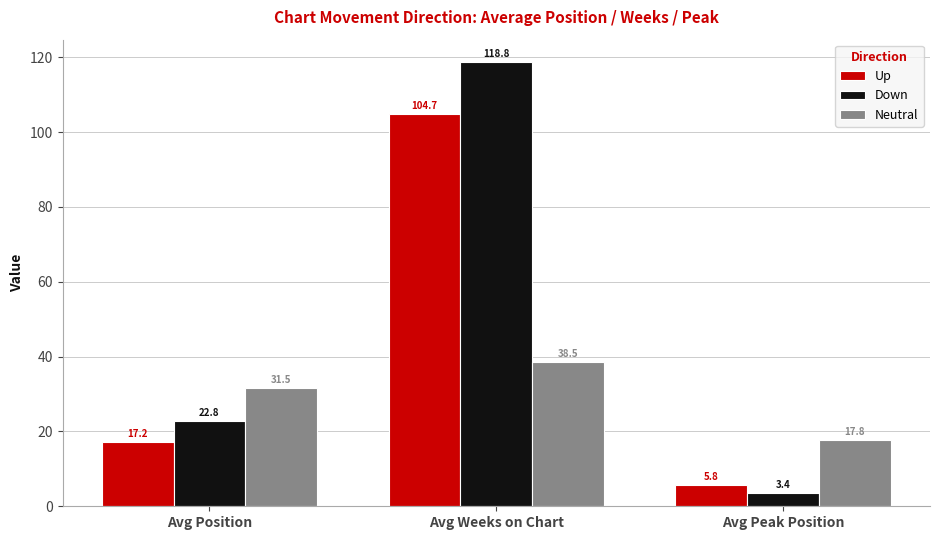

Are the bars grouped side by side (vs. stacked)?

Yes